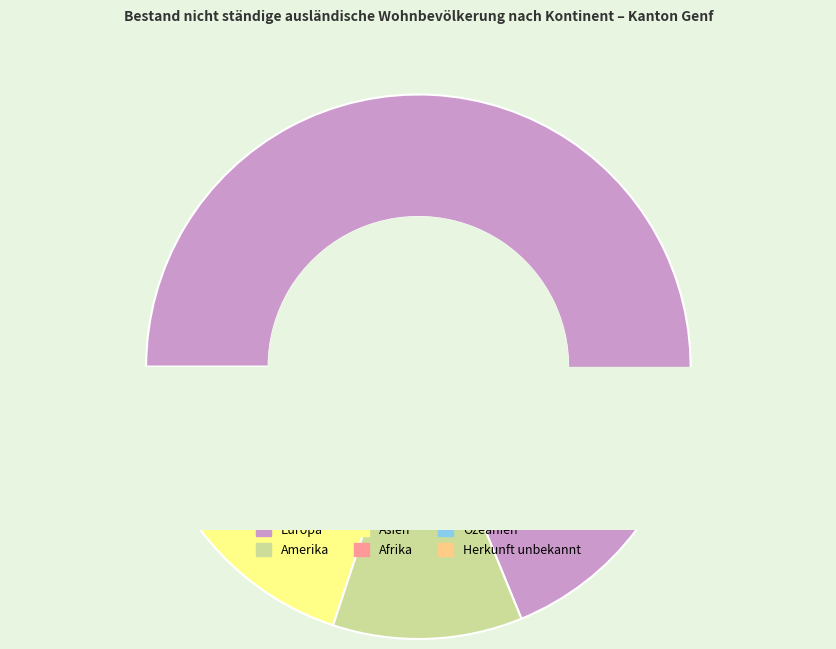

What is the smallest slice in the pie chart?

Herkunft unbekannt